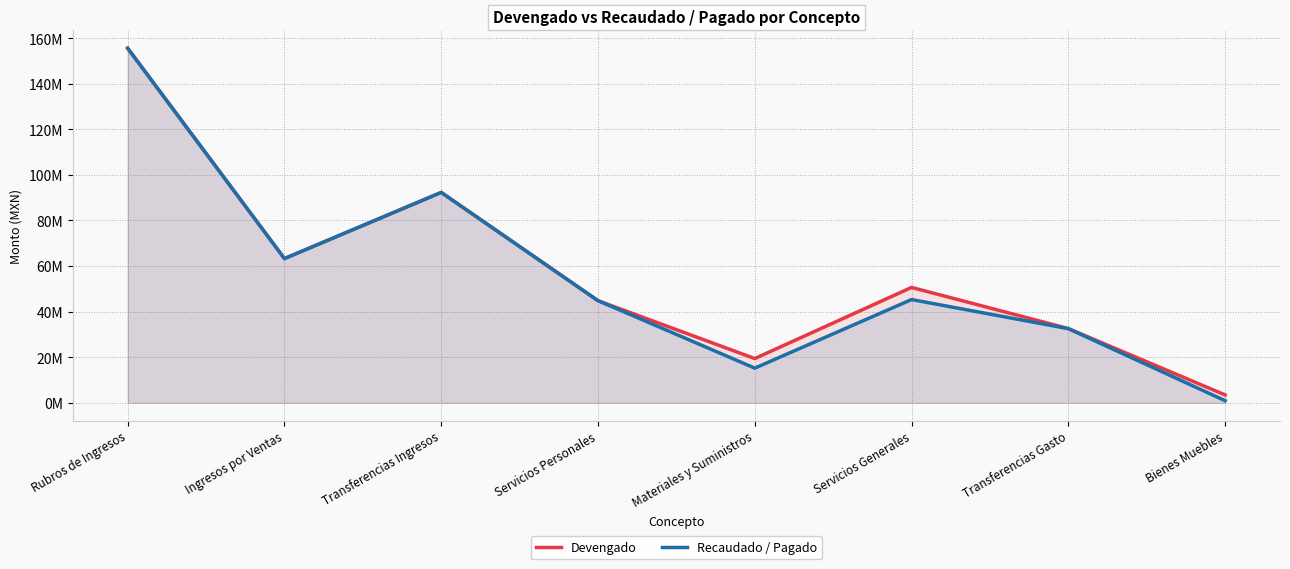

At how many categories does at least one series exceed 59102732?

3